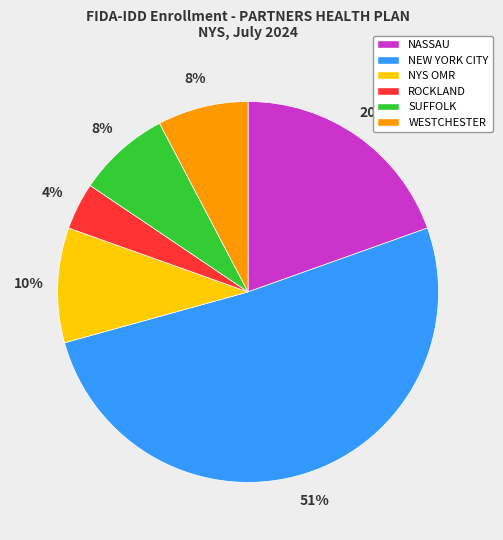

Approximately how many times larger is the value at NASSAU compared to WESTCHESTER?

2.5